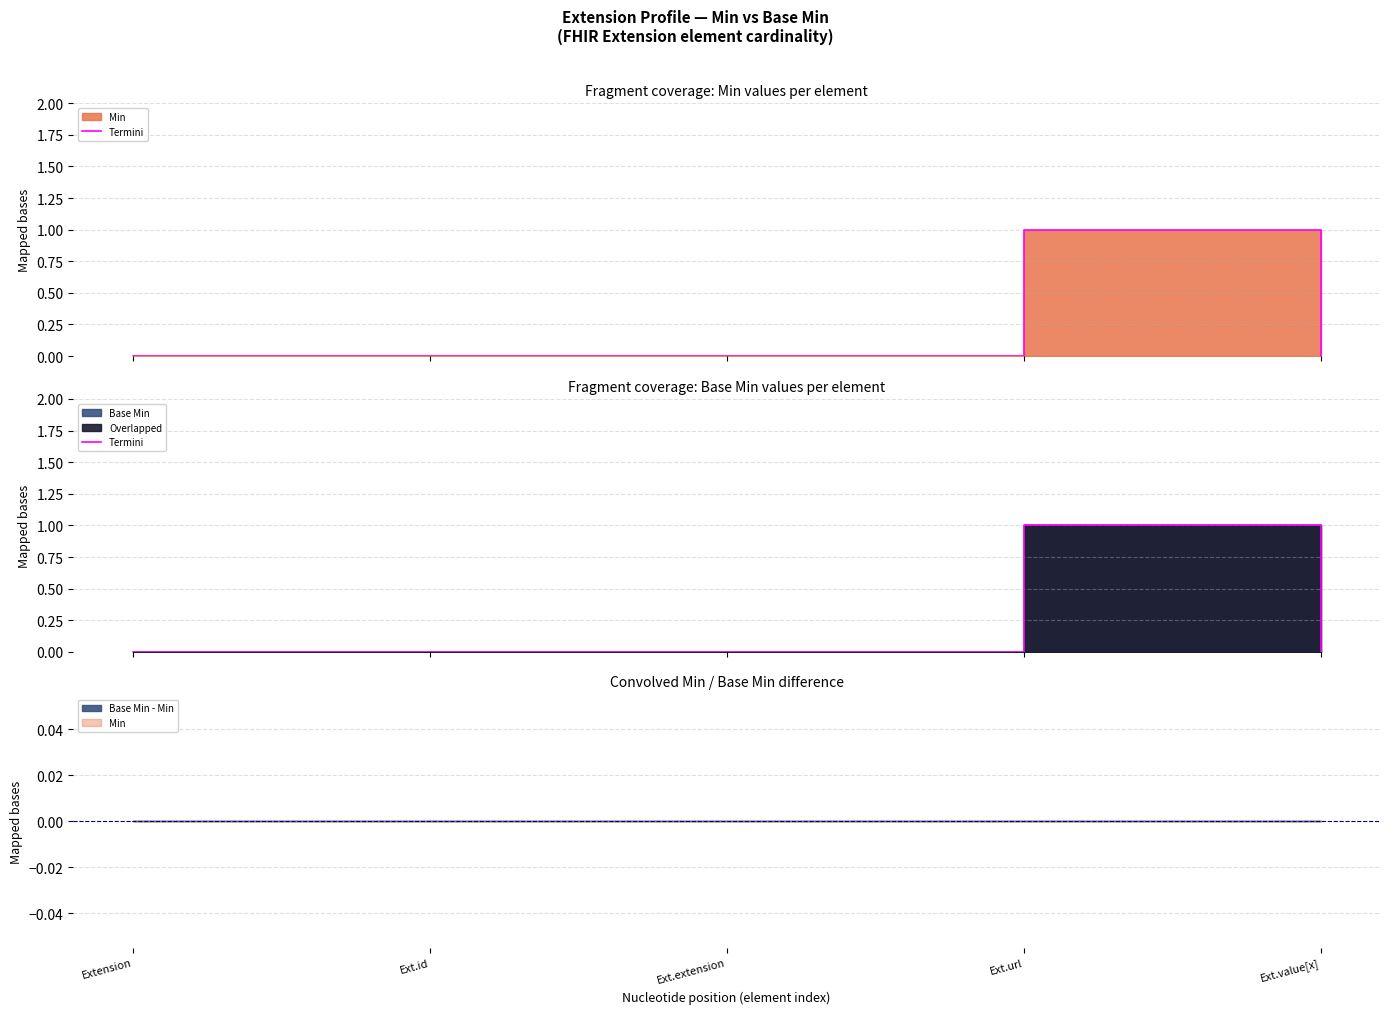

The value at Ext.extension is 0. True or false?

False